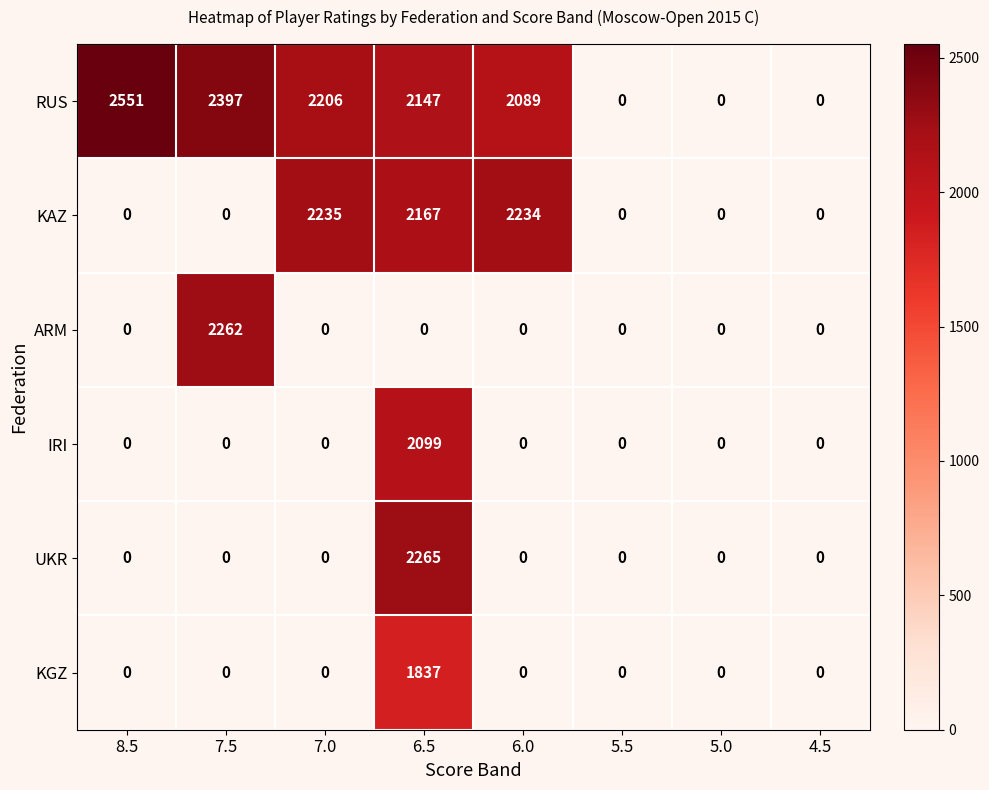

The value of ARM at 7.5 is 1281. True or false?

False